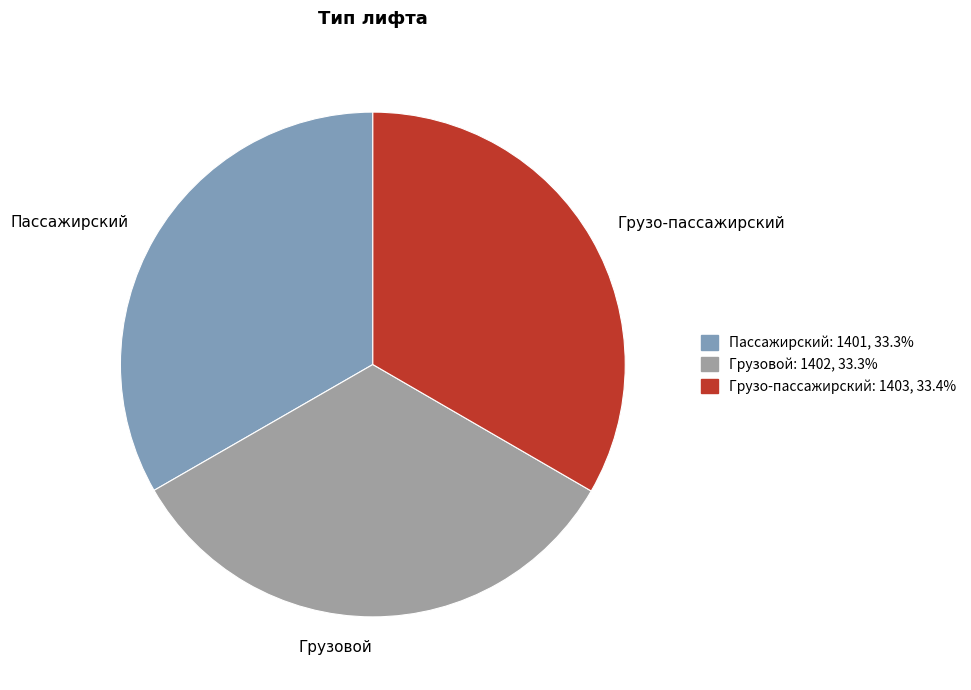

True or false: Грузо-пассажирский accounts for 43% of the total.

False